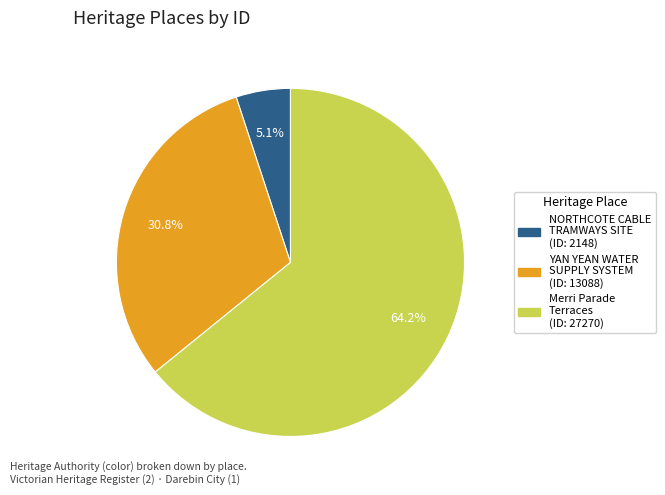

Does any single category account for the majority?

Yes